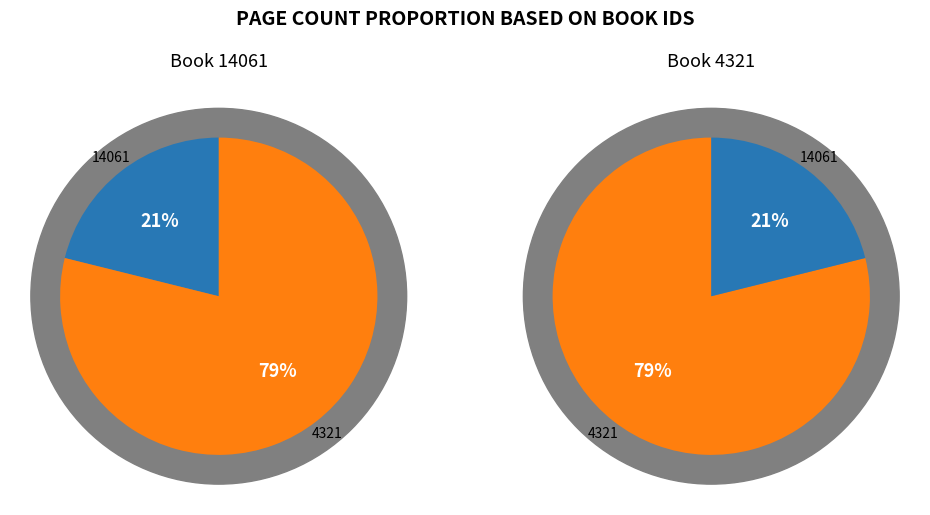

What percentage is NOT represented by 14061?

78.9%